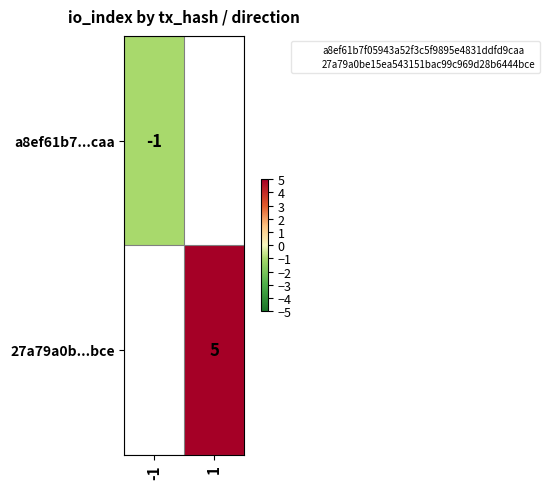

The 27a79a0b...bce series shows 3 at 1. True or false?

False